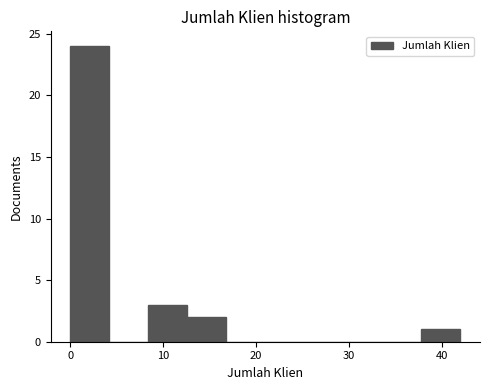

Reading left to right, list every bar in this chart as the range it spans on the x-axis followed by its height. Neither the bar edges nor the heights are printed on the chart, so give them approximately, as read against the axes.

0.0 to 4.2: 24
4.2 to 8.4: 0
8.4 to 12.6: 3
12.6 to 16.8: 2
16.8 to 21.0: 0
21.0 to 25.2: 0
25.2 to 29.4: 0
29.4 to 33.6: 0
33.6 to 37.8: 0
37.8 to 42.0: 1